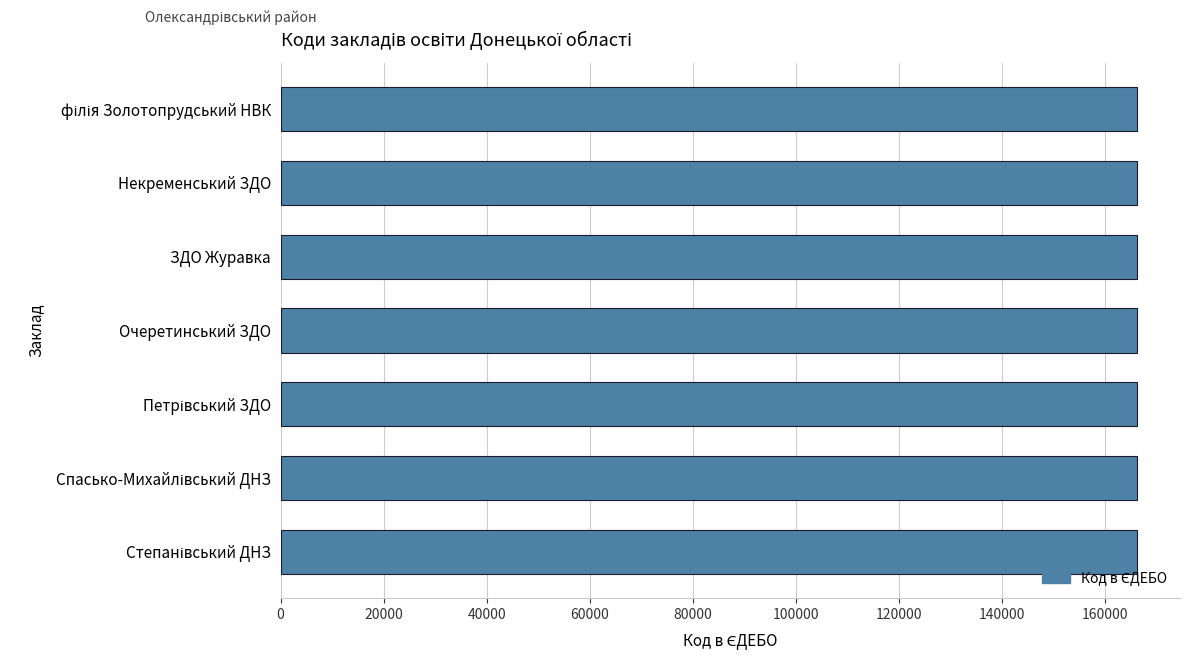

What is the difference between the maximum and minimum values?

6